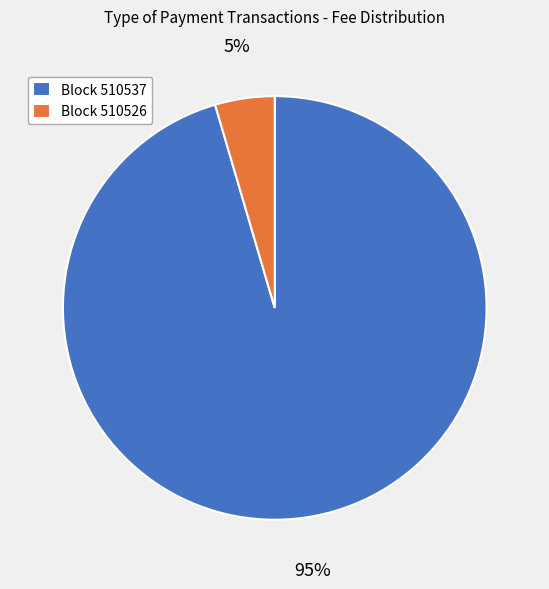

To the nearest percent, what percentage of the pie is Block 510526?

5%